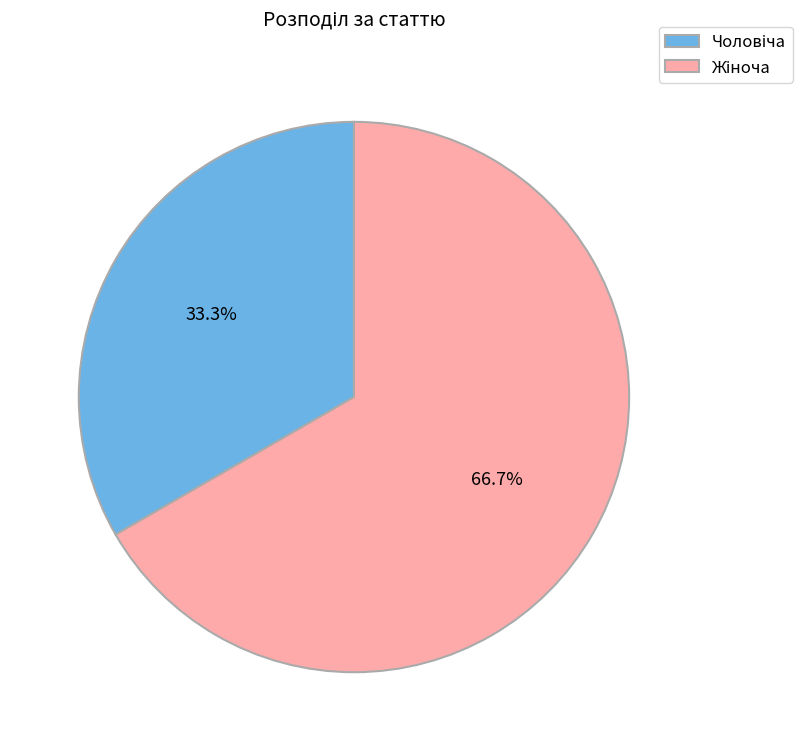

Count the number of slices in the pie.

2